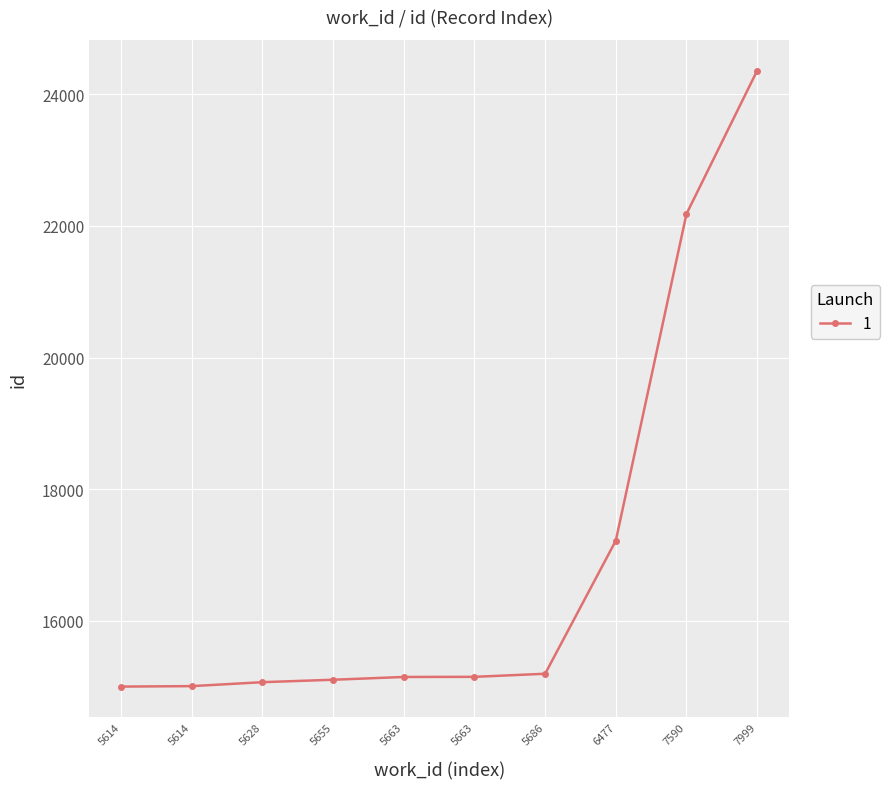

Reading left to right, transcribe all the data shown in this chart.

15004	15011	15071	15108	15150	15152	15199	17220	22180	24355